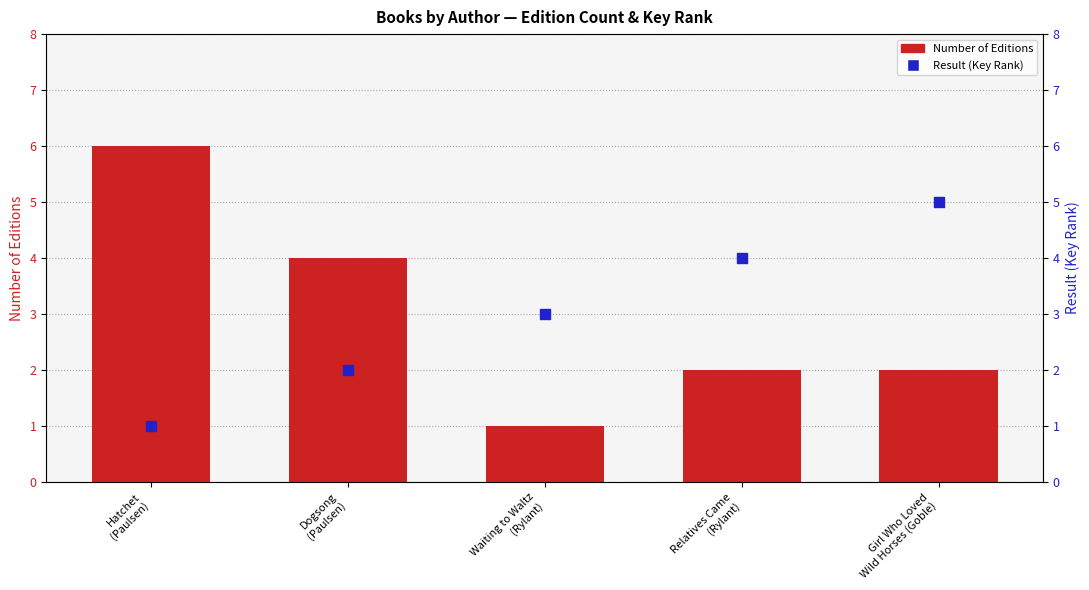

What is the total value across all series at Dogsong
(Paulsen)?

6